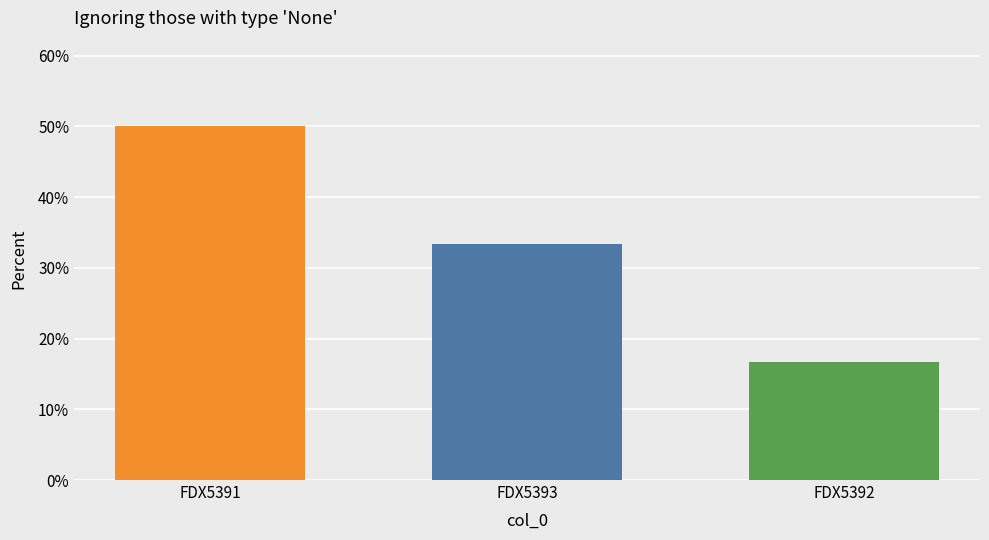

What is the difference between the maximum and second lowest values?

16.7